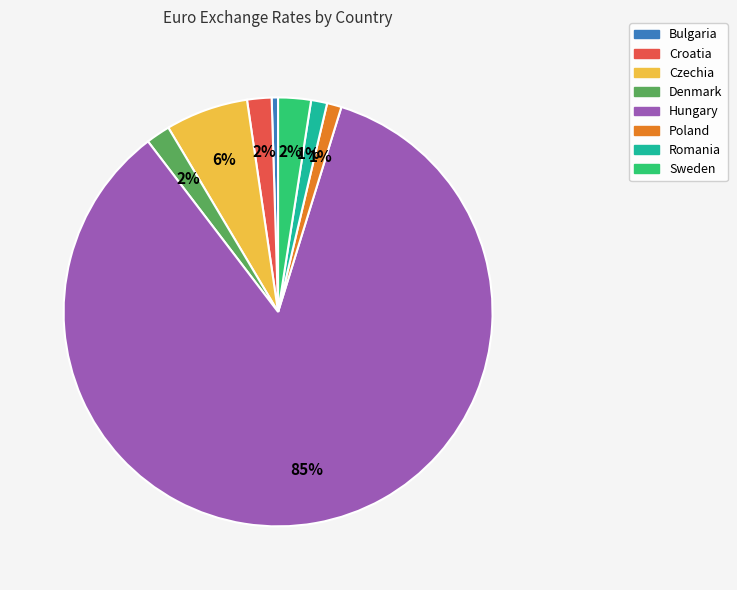

Do Czechia and Sweden together represent more than half of the pie?

No